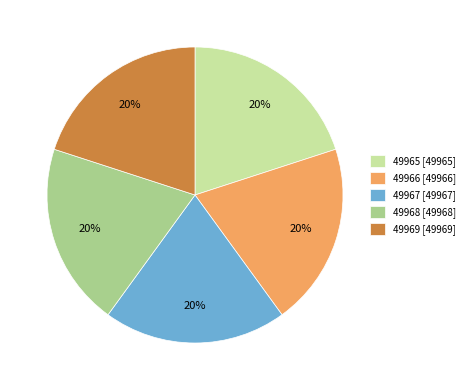

Is it true that 49968 [49968] is 20% of the pie?

True